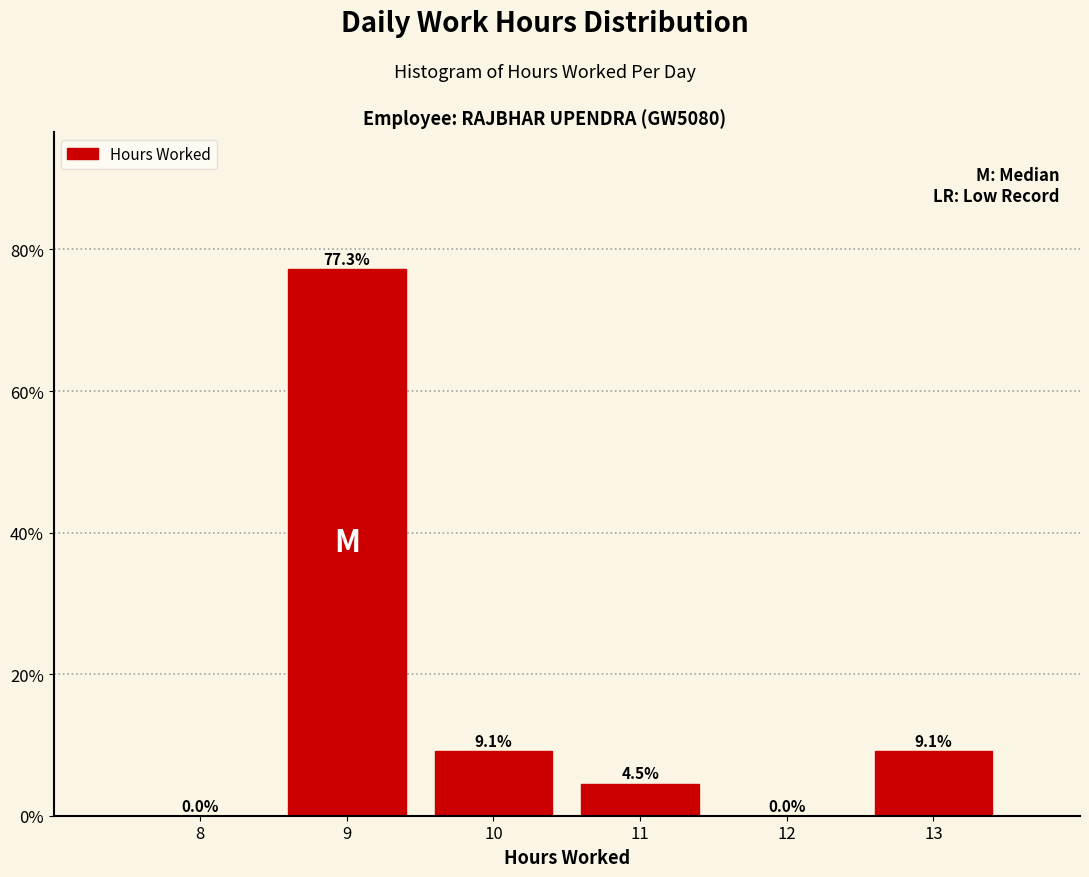

Reading left to right, list all the values displayed in this chart.

8=0.0	9=77.3	10=9.1	11=4.5	12=0.0	13=9.1